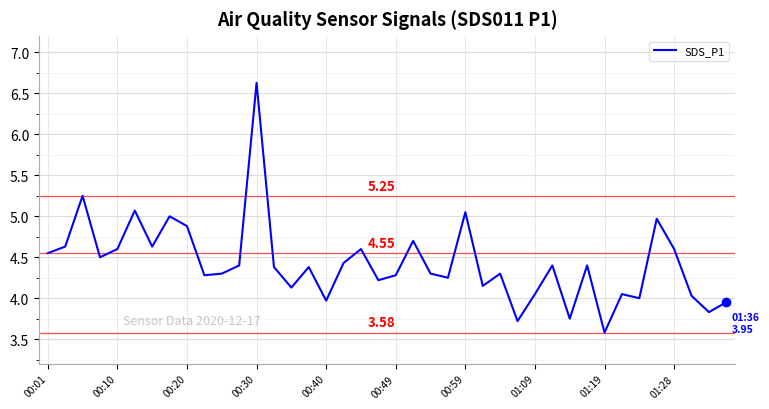

Is this an area chart (filled region under the line)?

No